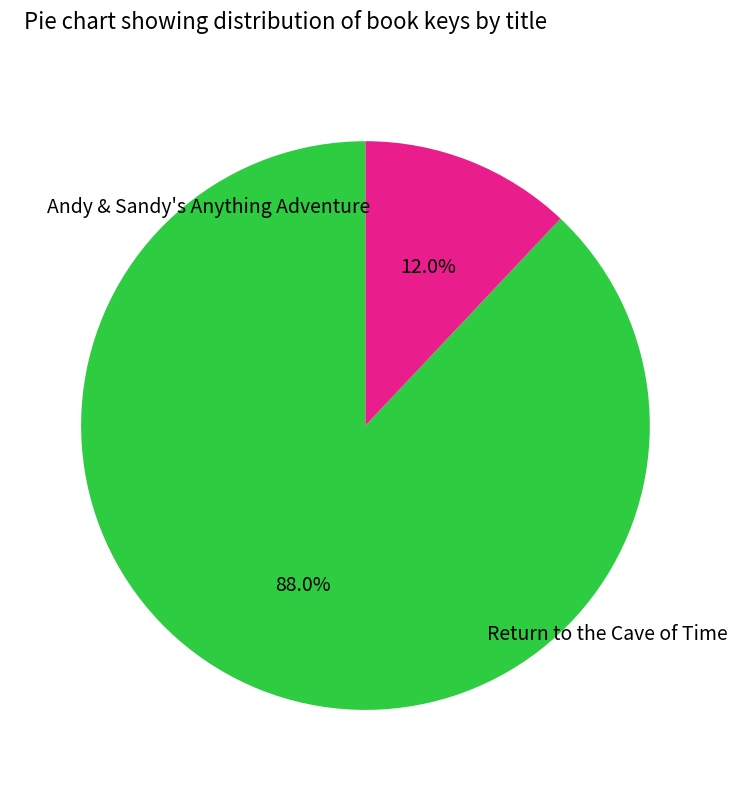

How many segments does this pie chart have?

2